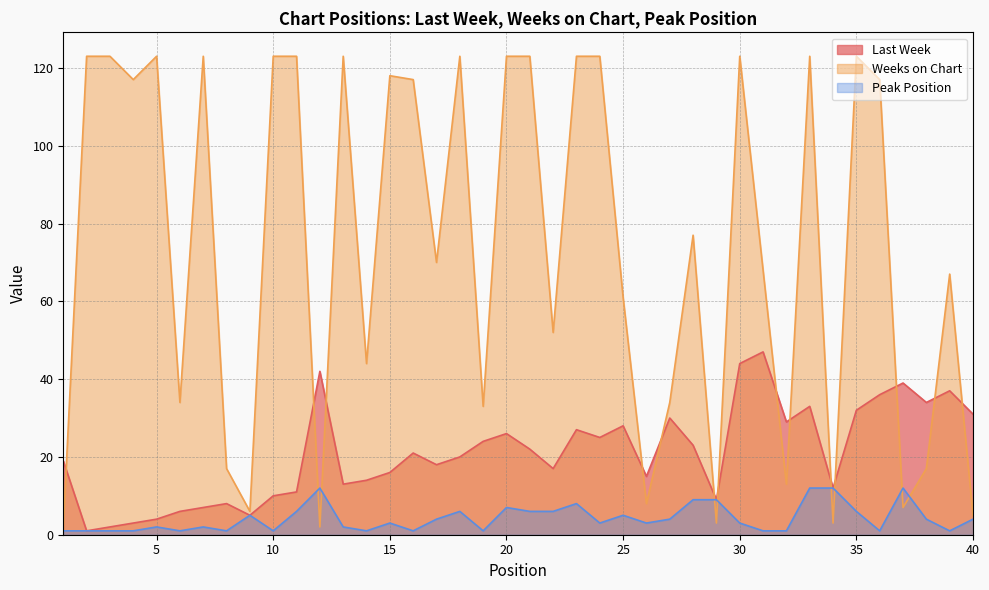

The value of Last Week at 27 is 52. True or false?

False